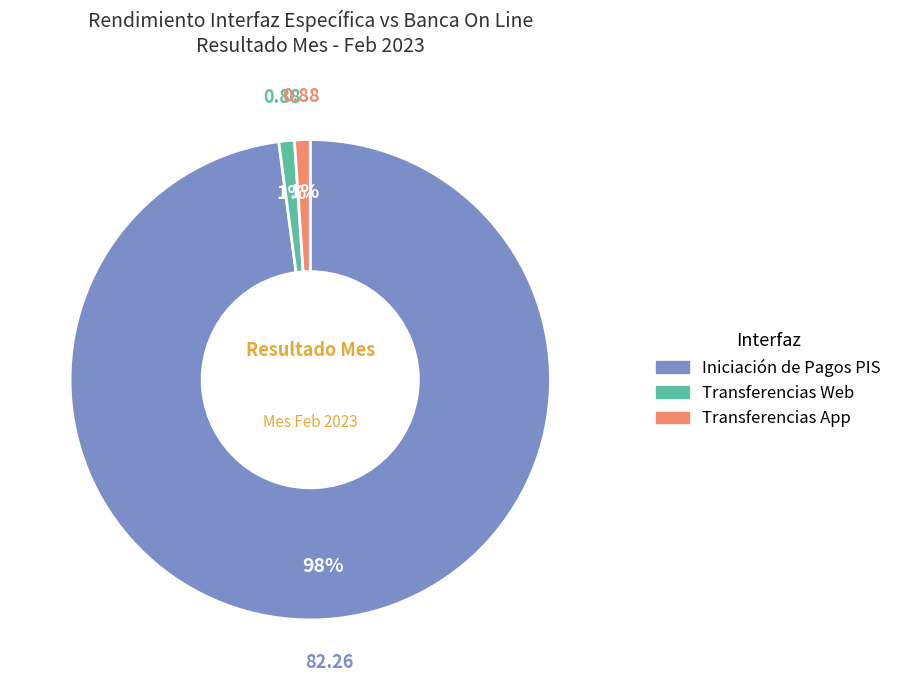

How many slices are in this pie chart?

3